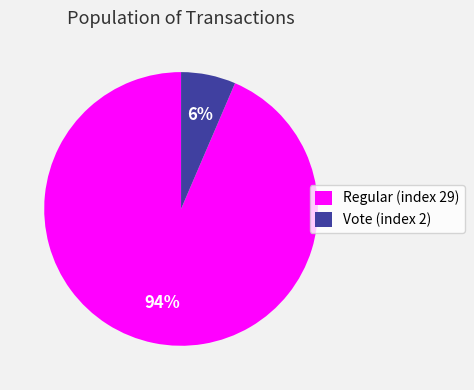

Is it true that Vote (index 2) is 6% of the pie?

True